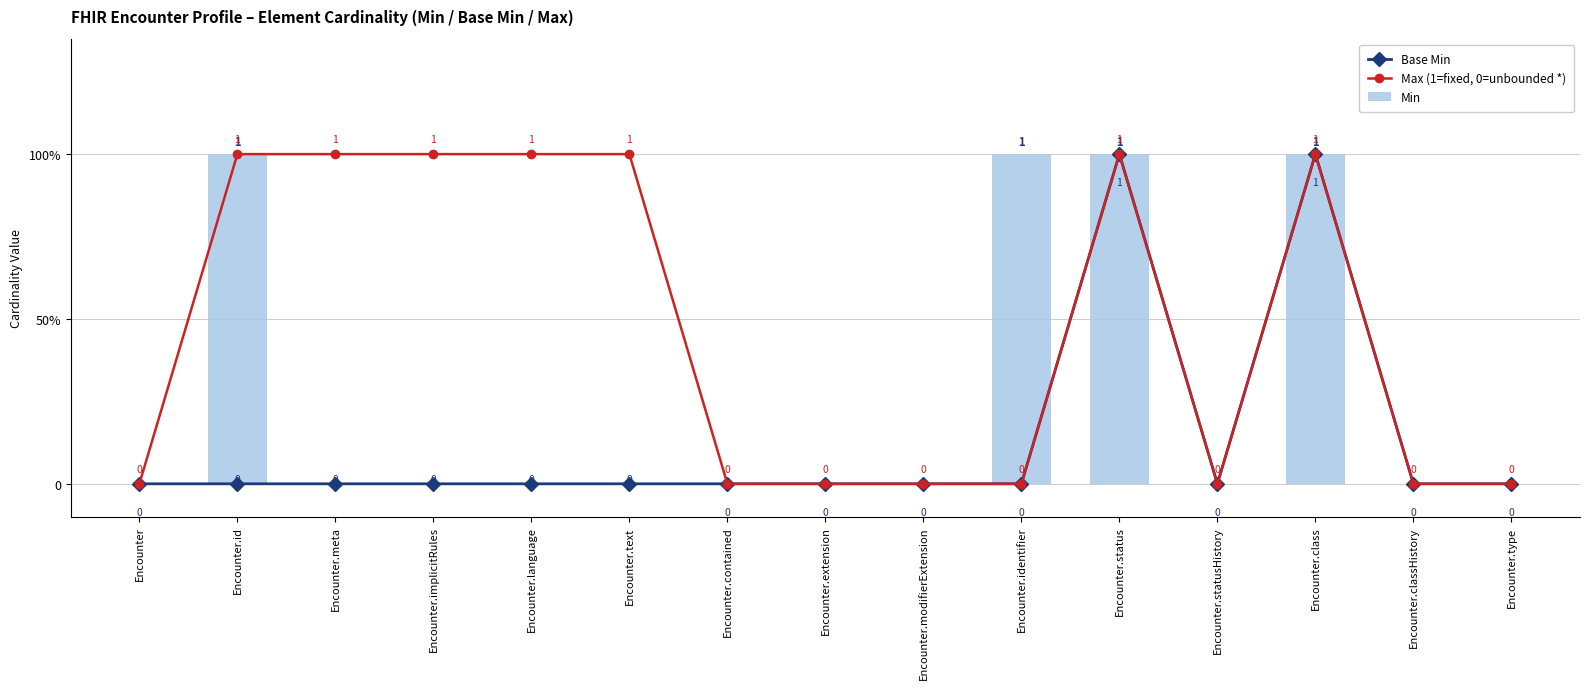

What are all the series names shown in the legend?

Base Min, Max (1=fixed, 0=unbounded *), Min